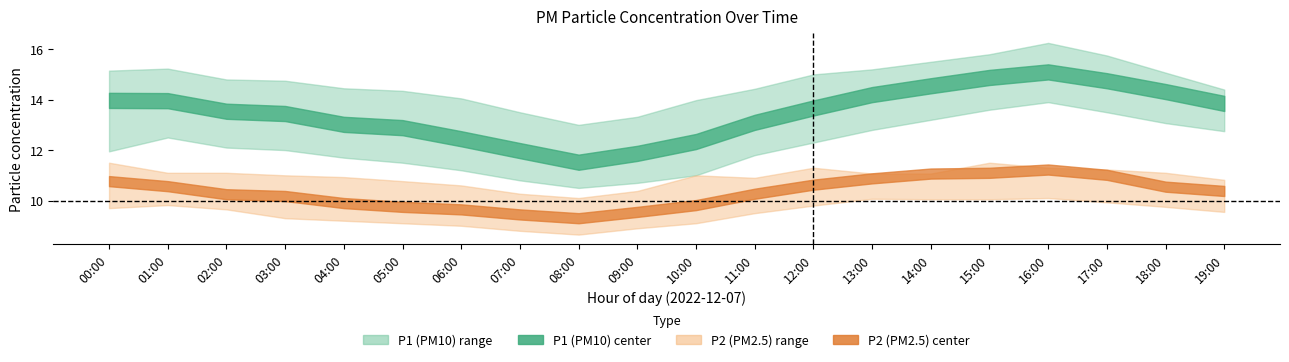

True or false: P1_center has a value of 14.6 at 14:00.

True